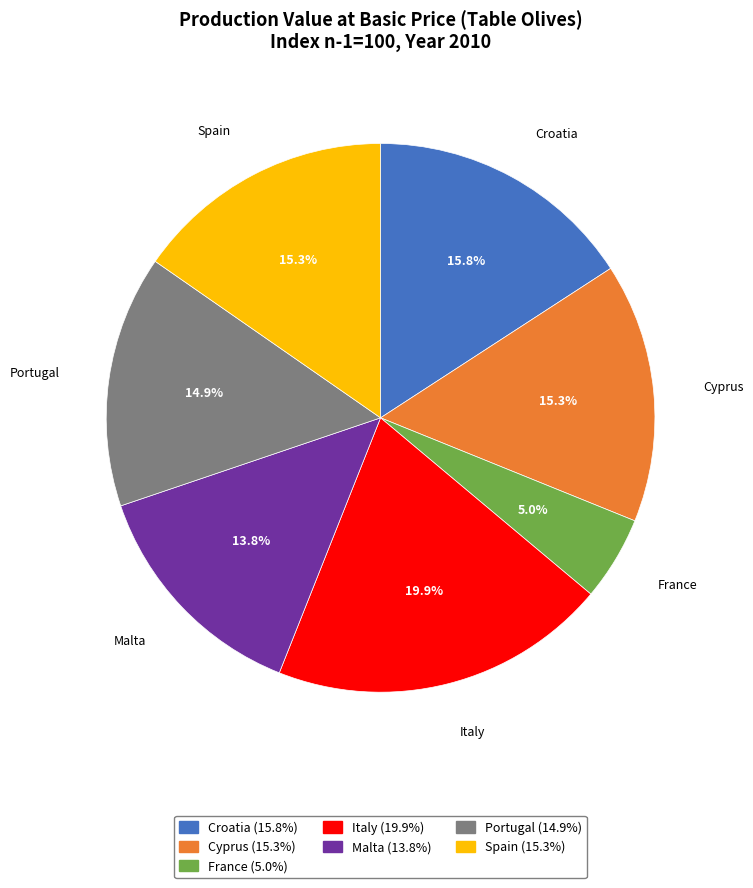

Is it true that Malta is 14% of the pie?

True